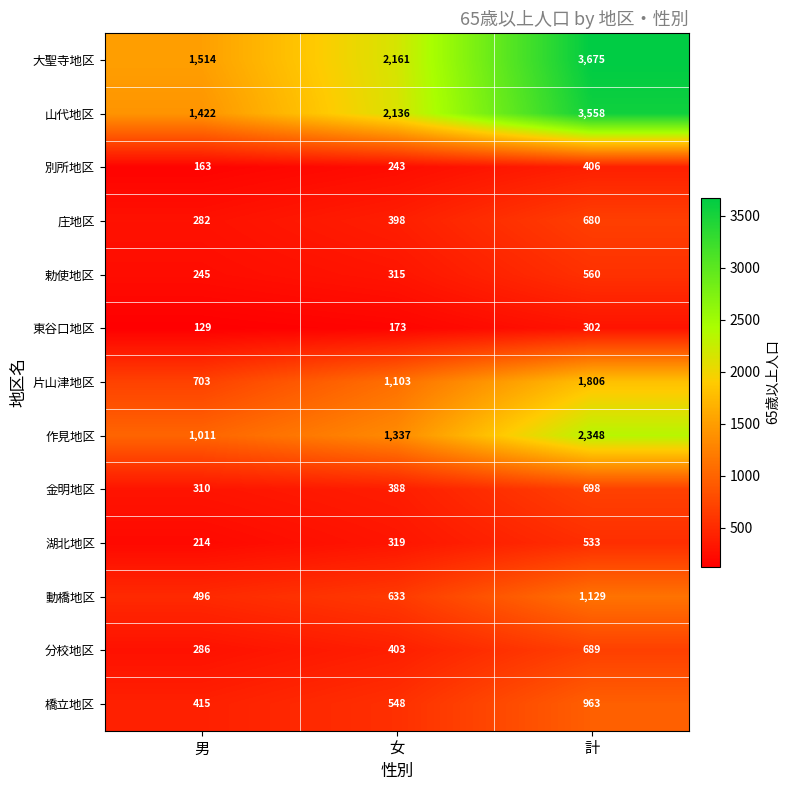

True or false: 別所地区 has a value of 228 at 計.

False